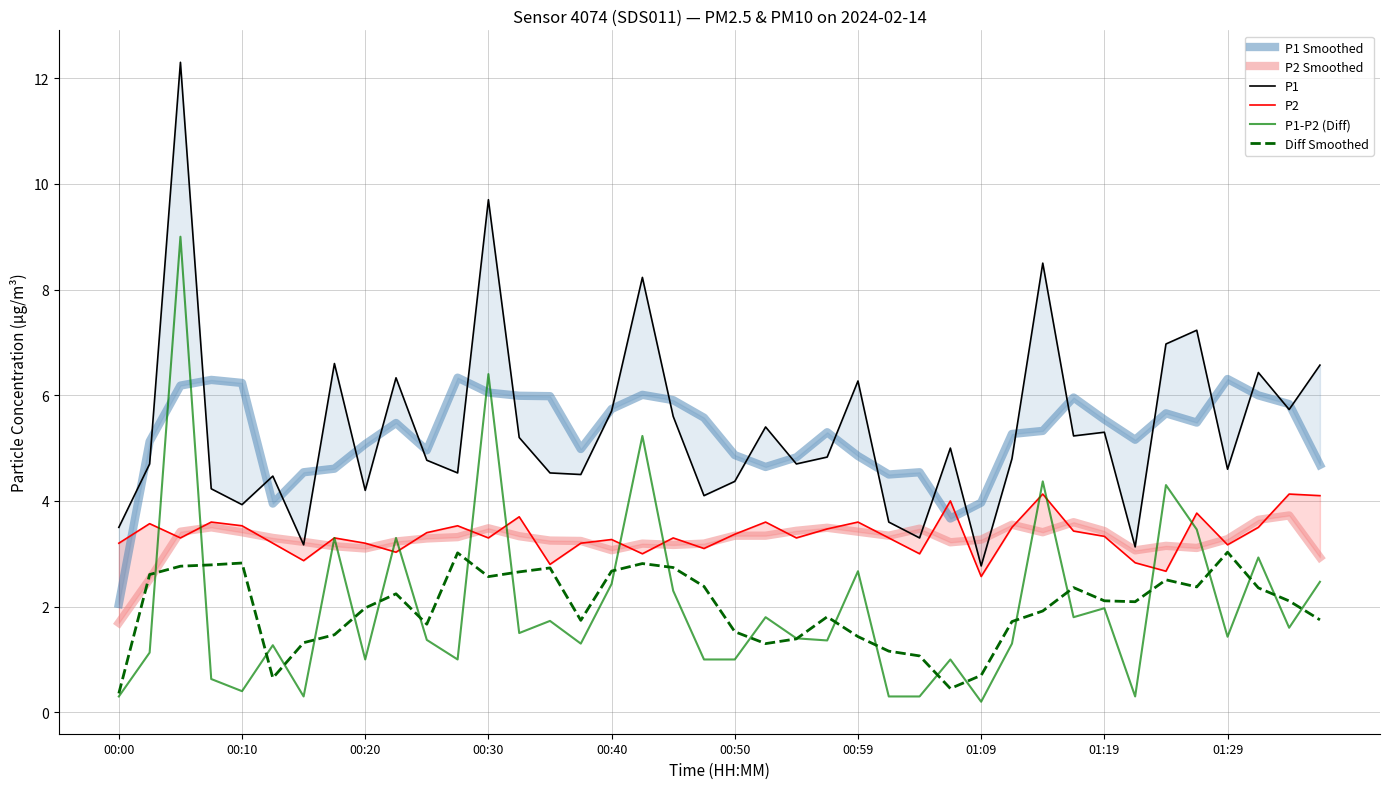

Reading left to right, transcribe all the data shown in this chart.

P1 Smoothed: 2.0	5.1	6.2	6.3	6.2	3.9	4.5	4.6	5.1	5.5	5.0	6.3	6.0	6.0	6.0	5.0	5.7	6.0	5.9	5.6	4.9	4.6	4.8	5.3	4.9	4.5	4.5	3.7	4.0	5.3	5.3	6.0	5.5	5.2	5.7	5.5	6.3	6.0	5.8	4.7
P2 Smoothed: 1.7	2.5	3.4	3.5	3.4	3.3	3.2	3.1	3.1	3.2	3.3	3.3	3.5	3.3	3.2	3.2	3.1	3.2	3.2	3.2	3.3	3.3	3.4	3.5	3.4	3.3	3.5	3.2	3.3	3.5	3.4	3.6	3.4	3.1	3.1	3.1	3.3	3.6	3.7	2.9
P1: 3.5	4.7	12.3	4.2	3.9	4.5	3.2	6.6	4.2	6.3	4.8	4.5	9.7	5.2	4.5	4.5	5.7	8.2	5.6	4.1	4.4	5.4	4.7	4.8	6.3	3.6	3.3	5.0	2.8	4.8	8.5	5.2	5.3	3.1	7.0	7.2	4.6	6.4	5.7	6.6
P2: 3.2	3.6	3.3	3.6	3.5	3.2	2.9	3.3	3.2	3.0	3.4	3.5	3.3	3.7	2.8	3.2	3.3	3.0	3.3	3.1	3.4	3.6	3.3	3.5	3.6	3.3	3.0	4.0	2.6	3.5	4.1	3.4	3.3	2.8	2.7	3.8	3.2	3.5	4.1	4.1
P1-P2 (Diff): 0.3	1.1	9.0	0.6	0.4	1.3	0.3	3.3	1.0	3.3	1.4	1.0	6.4	1.5	1.7	1.3	2.4	5.2	2.3	1.0	1.0	1.8	1.4	1.4	2.7	0.3	0.3	1.0	0.2	1.3	4.4	1.8	2.0	0.3	4.3	3.5	1.4	2.9	1.6	2.5
Diff Smoothed: 0.4	2.6	2.8	2.8	2.8	0.7	1.3	1.5	2.0	2.2	1.7	3.0	2.6	2.7	2.7	1.7	2.7	2.8	2.7	2.4	1.5	1.3	1.4	1.8	1.4	1.2	1.1	0.5	0.7	1.7	1.9	2.4	2.1	2.1	2.5	2.4	3.0	2.4	2.1	1.8